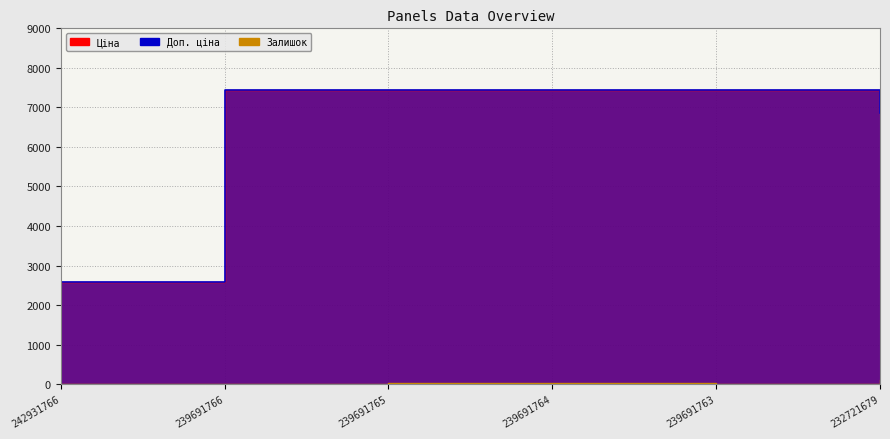

What is the sum of the Залишок values at 239691766 and 242931766?

20.0